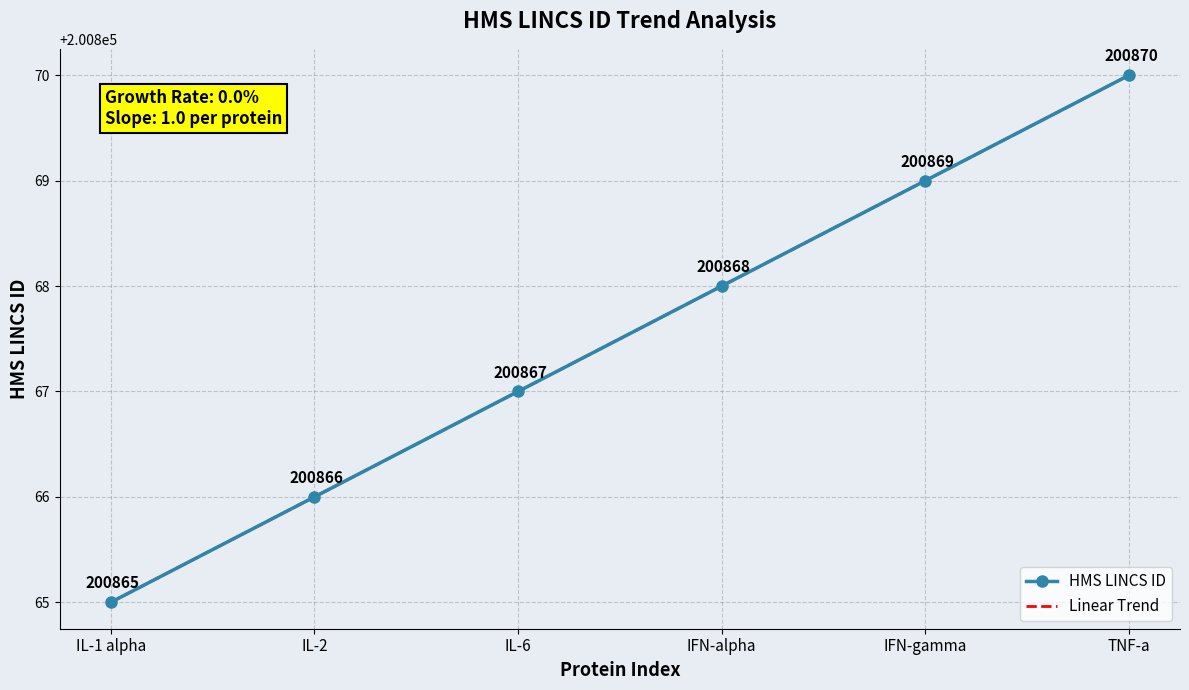

The Linear Trend series shows 200868.0 at IFN-alpha. True or false?

True